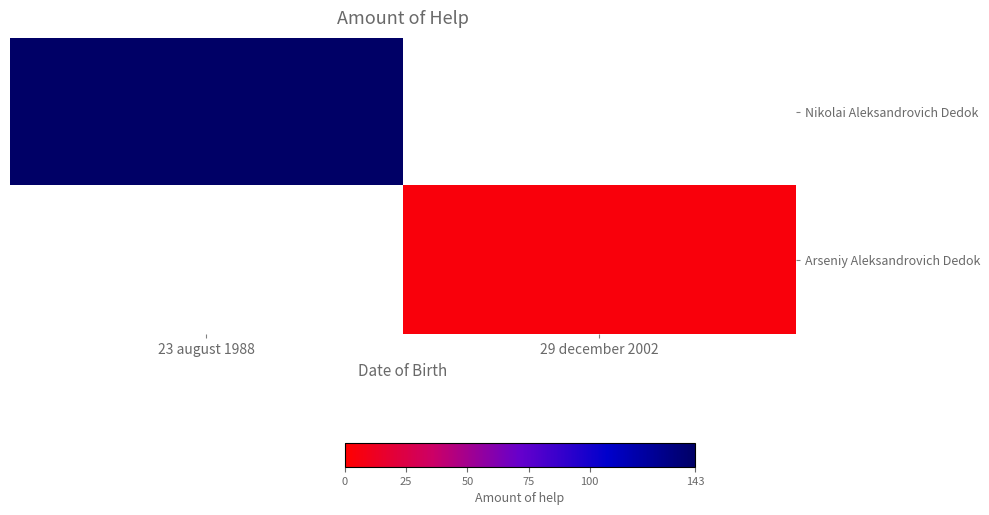

The Arseniy Aleksandrovich Dedok series shows 5.7 at 29 december 2002. True or false?

False